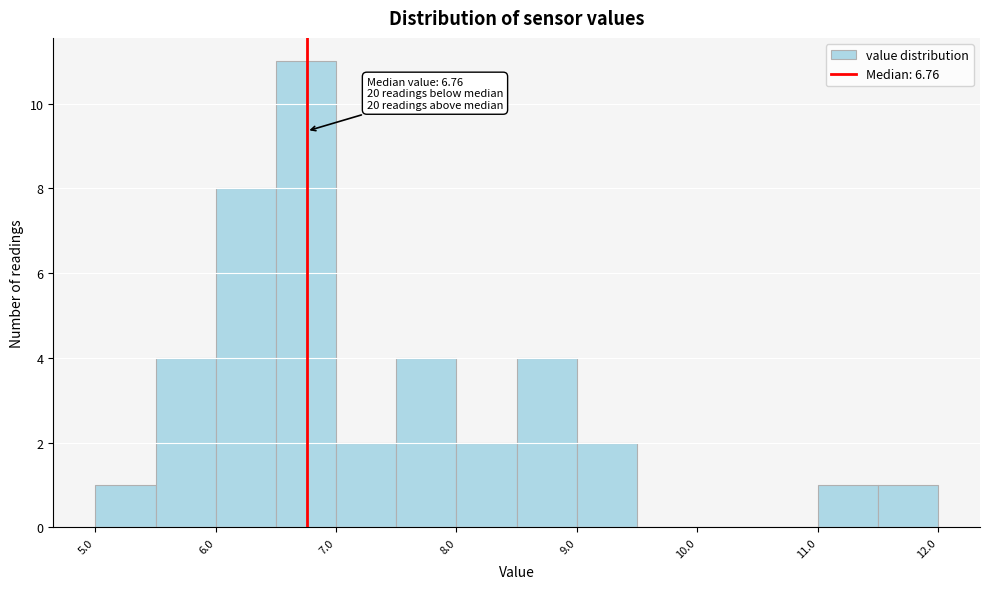

Which range on the x-axis has the tallest bar?

6.5 to 7.0